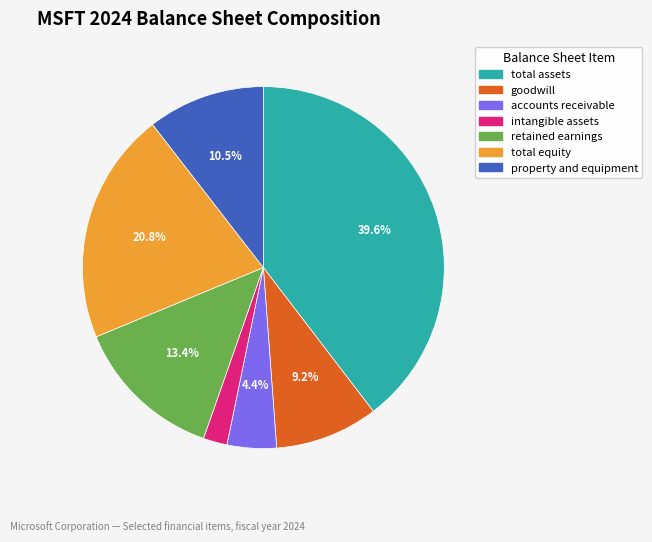

Is there any slice that represents more than half of the pie?

No